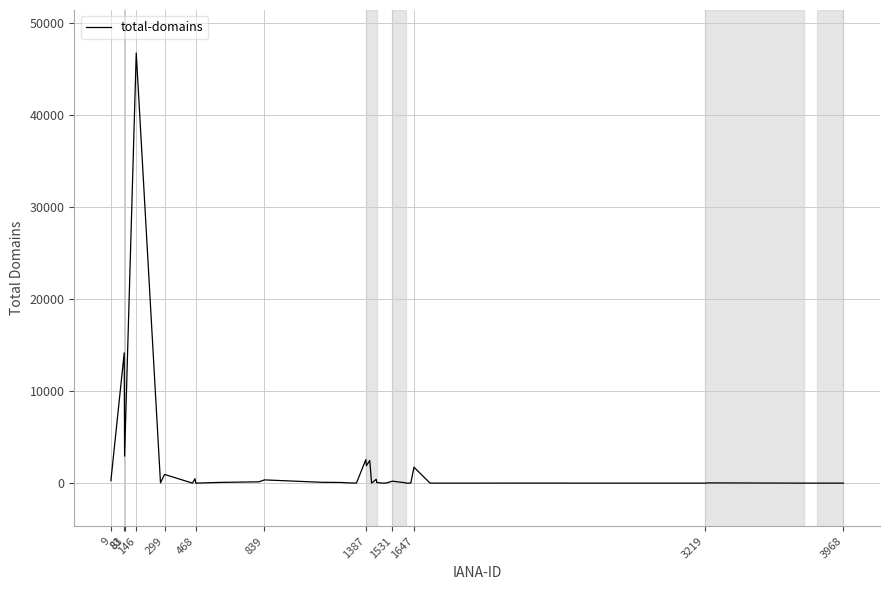

What is the difference between the maximum and minimum values?

46769